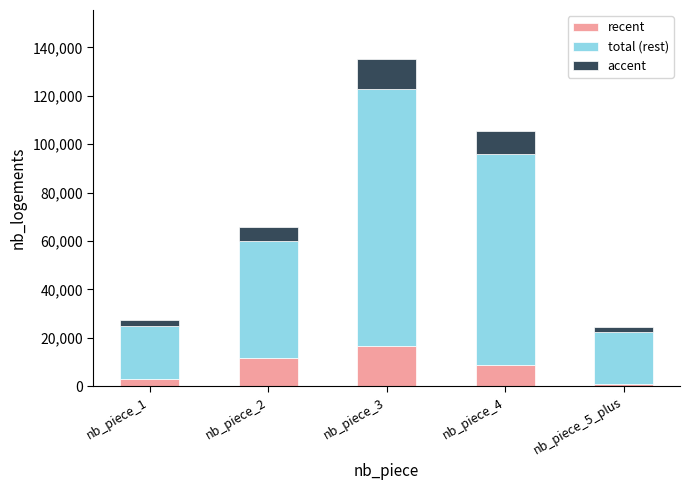

What is the sum of all recent values?

41061.0